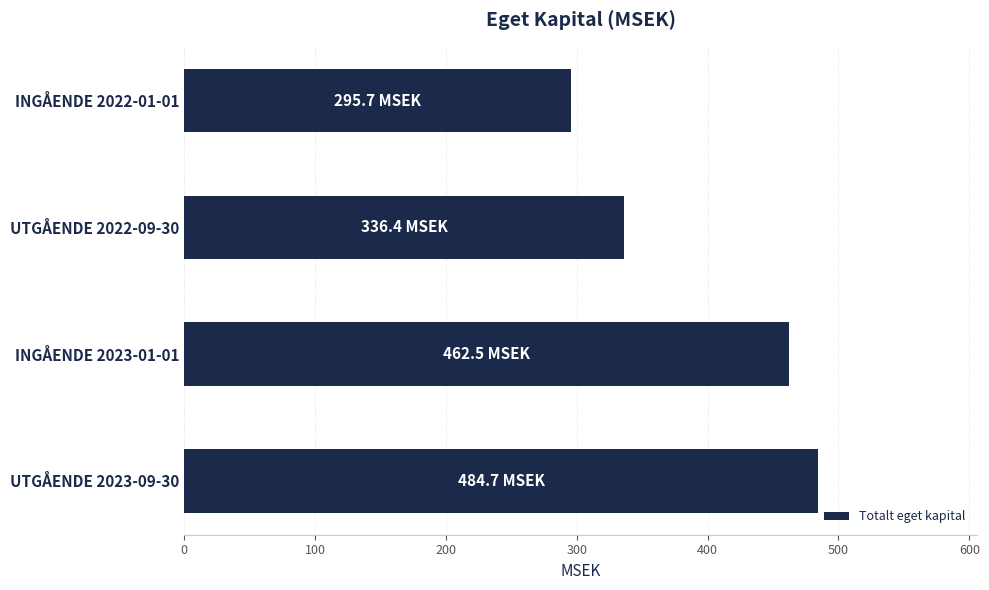

Reading top to bottom, what are all the values shown in this chart?

295.7	336.4	462.5	484.7